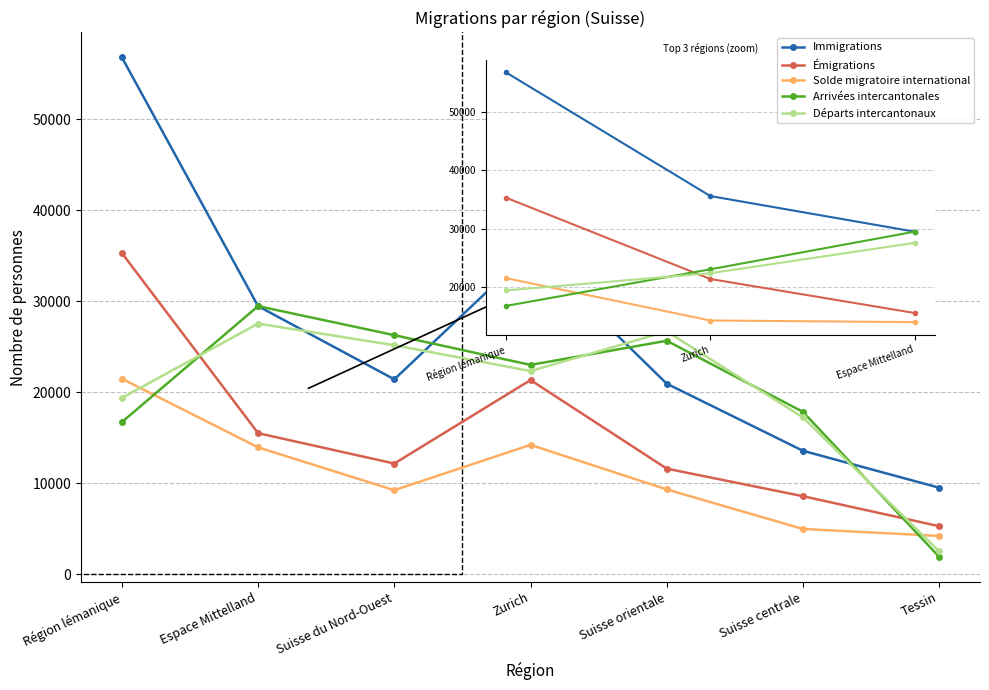

How many lines are shown in the chart?

5